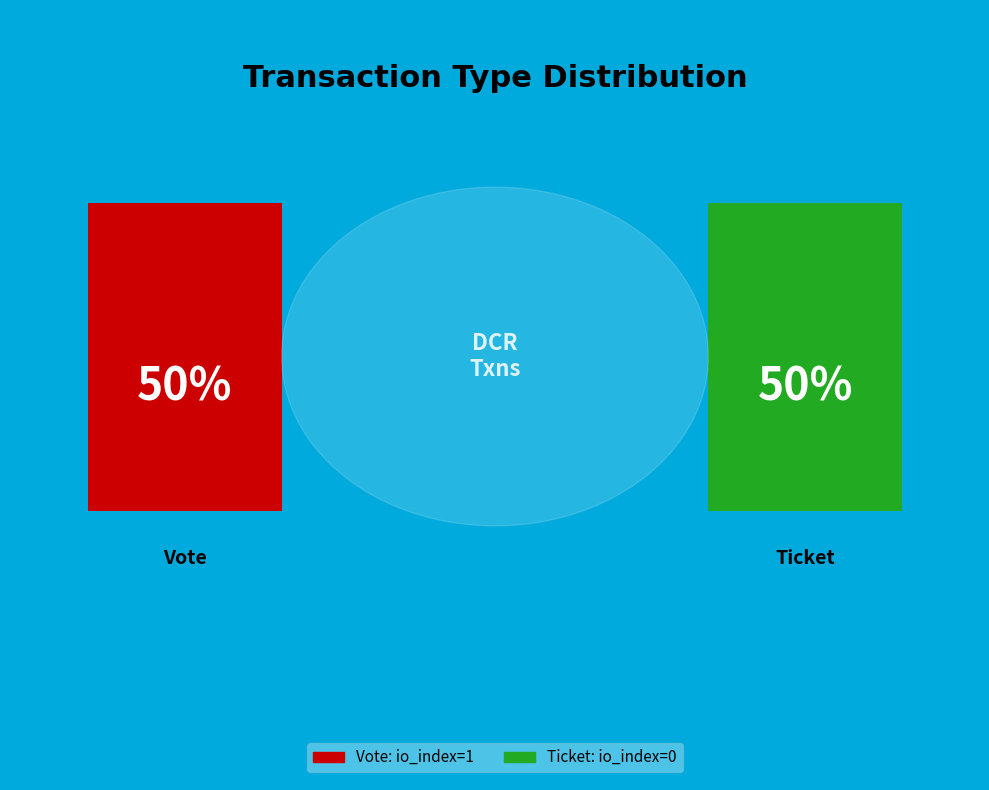

How many segments does this pie chart have?

2